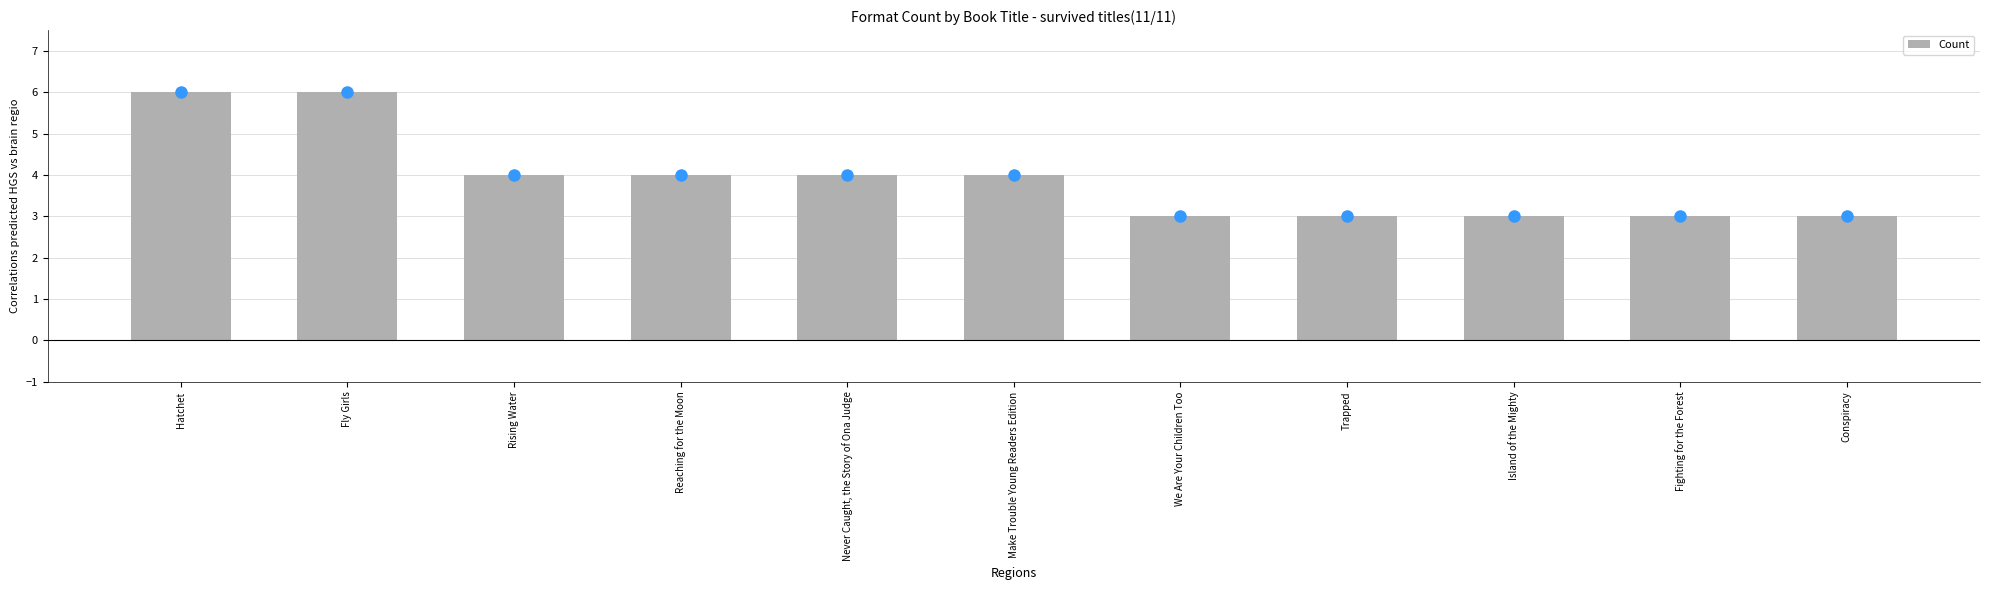

What is the label of the 8th bar from the right?

Reaching for the Moon